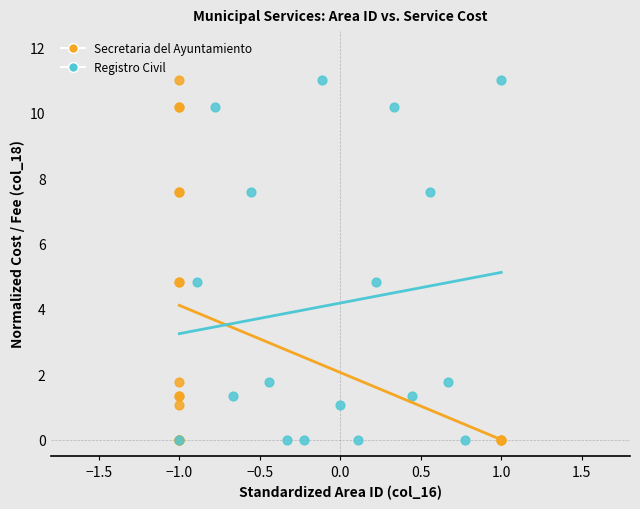

What are all the series names shown in the legend?

Secretaria del Ayuntamiento, Registro Civil